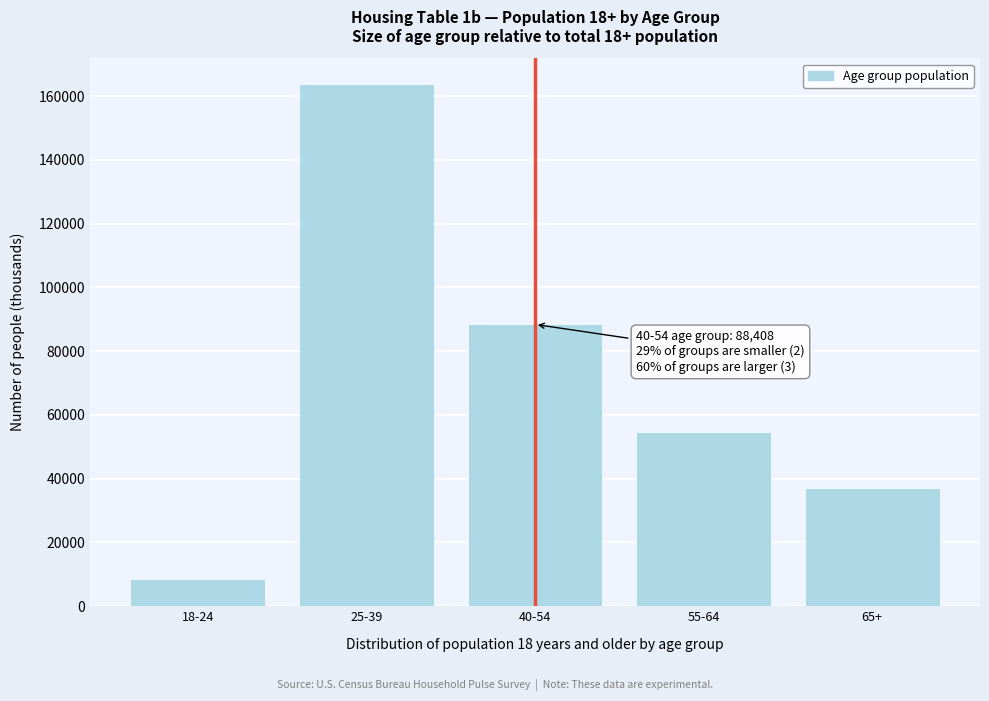

Reading left to right, what are all the values shown in this chart?

8454	163698	88408	54685	37152